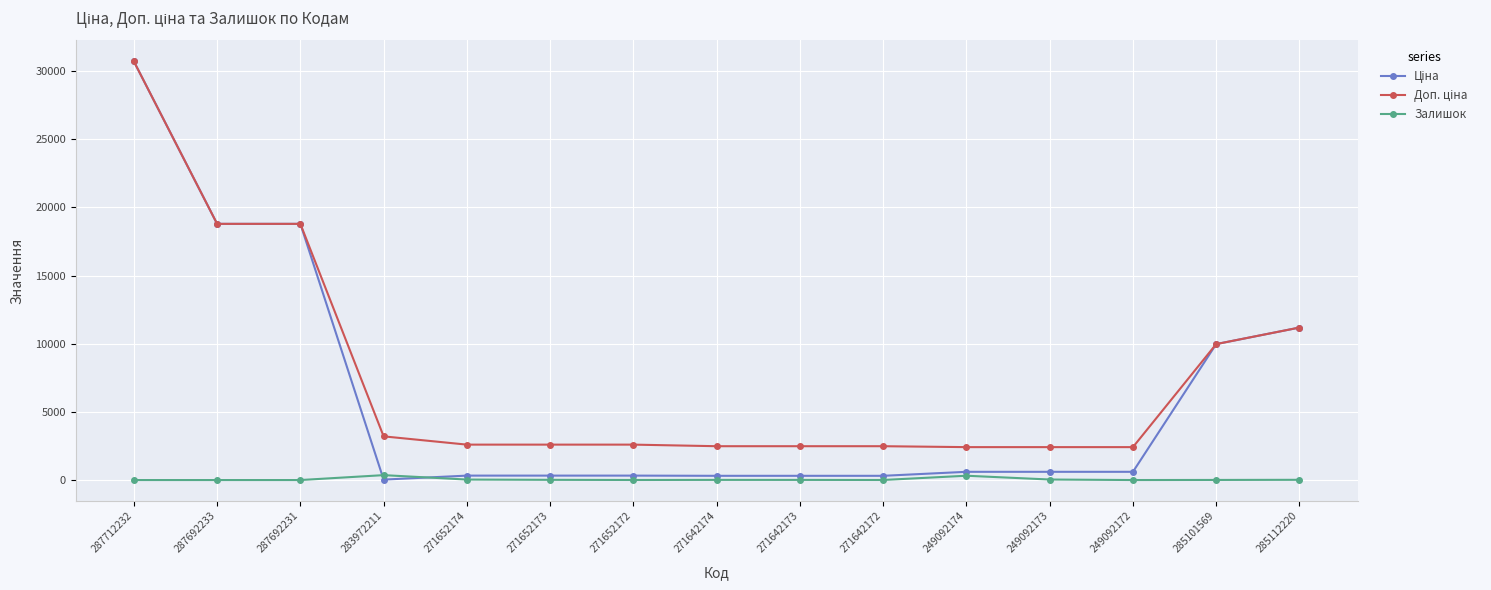

Is it true that Залишок equals 316.0 at 249092174?

True